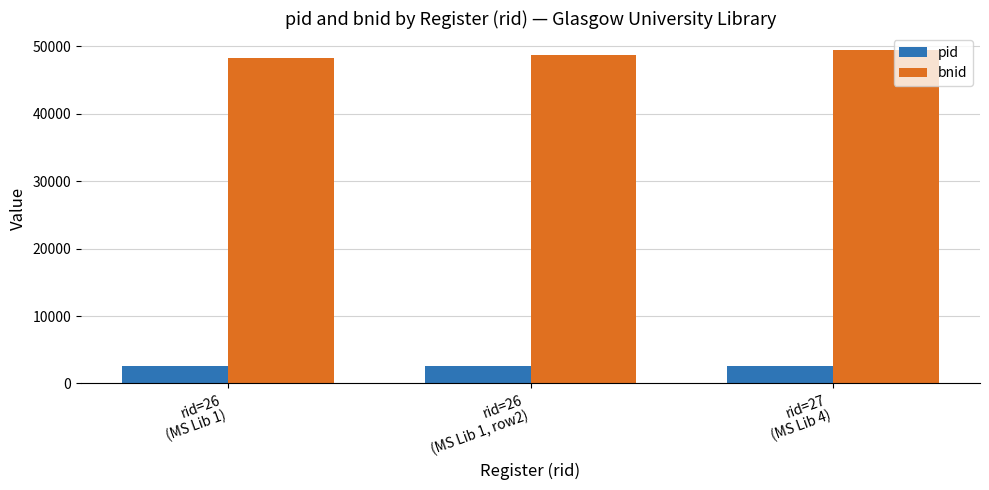

The value of bnid at rid=26
(MS Lib 1, row2) is 48759. True or false?

True